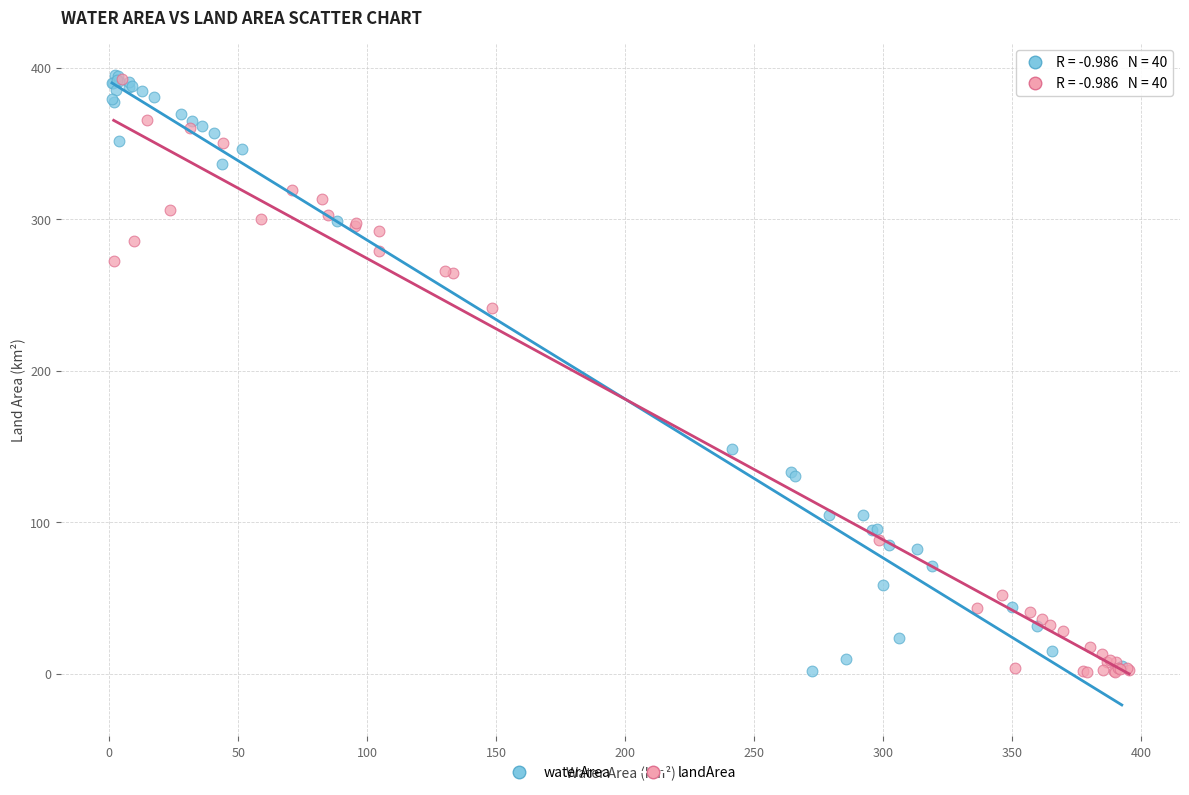

What are all the series names shown in the legend?

waterArea, landArea